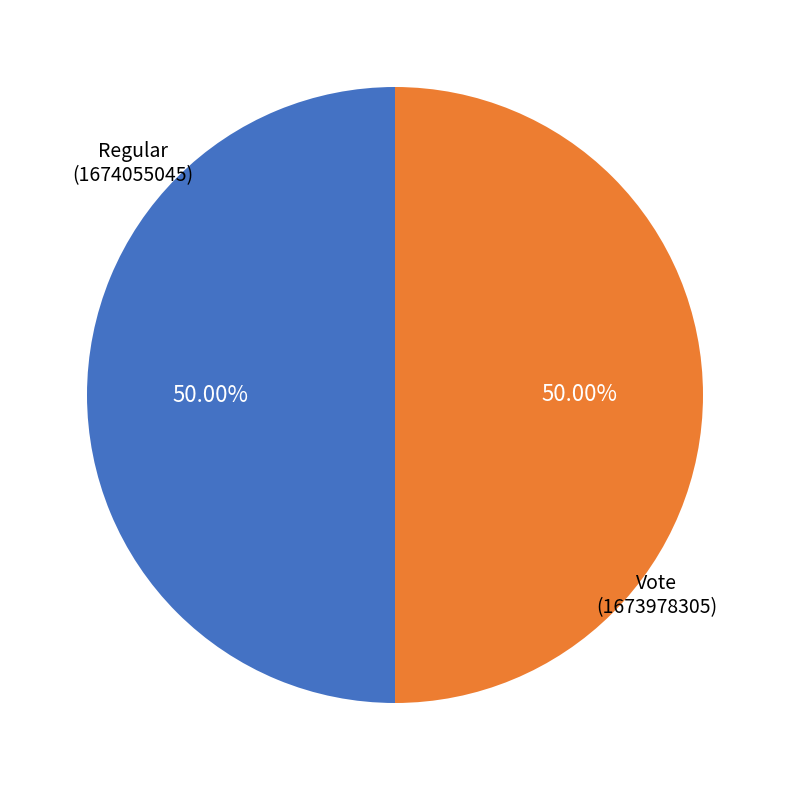

How many segments does this pie chart have?

2